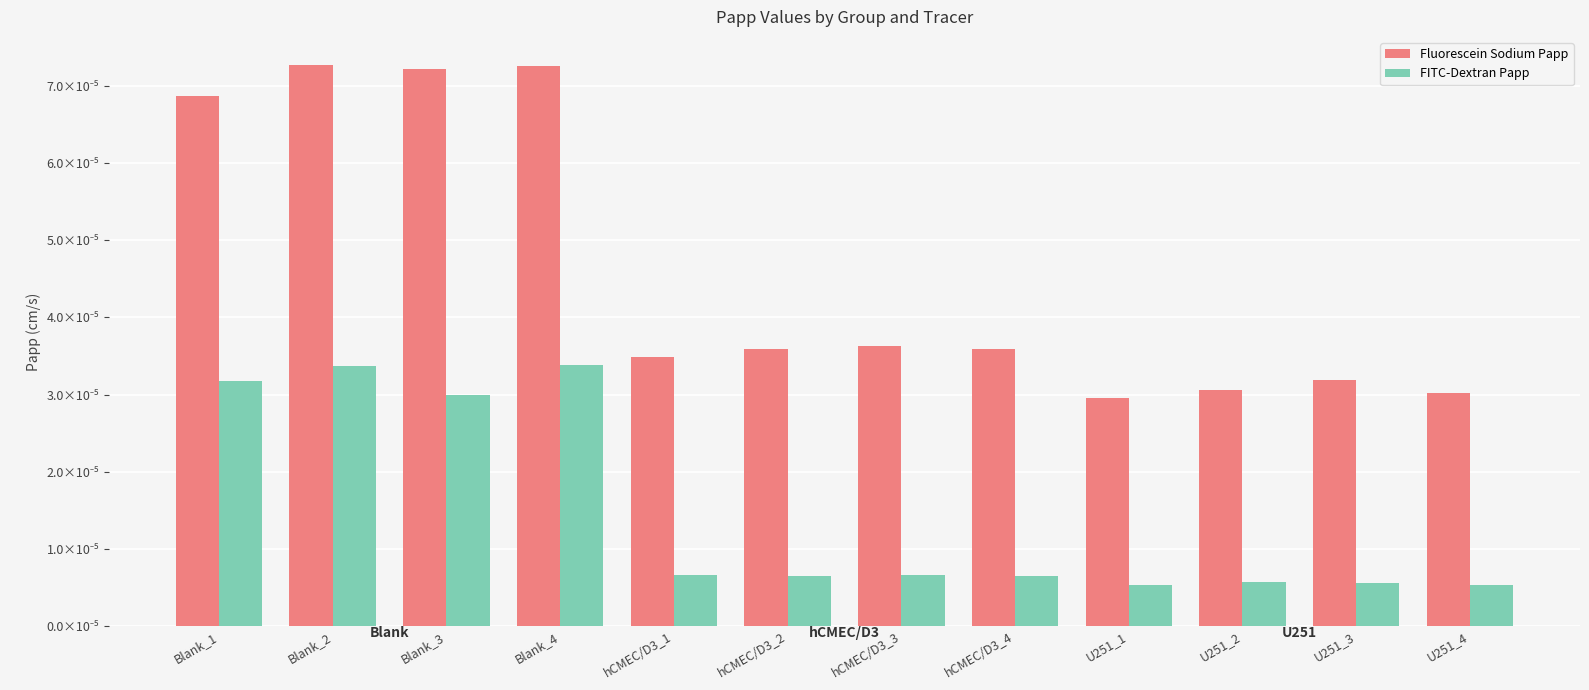

At U251_2, list the series in order from smallest to largest.

FITC-Dextran Papp, Fluorescein Sodium Papp